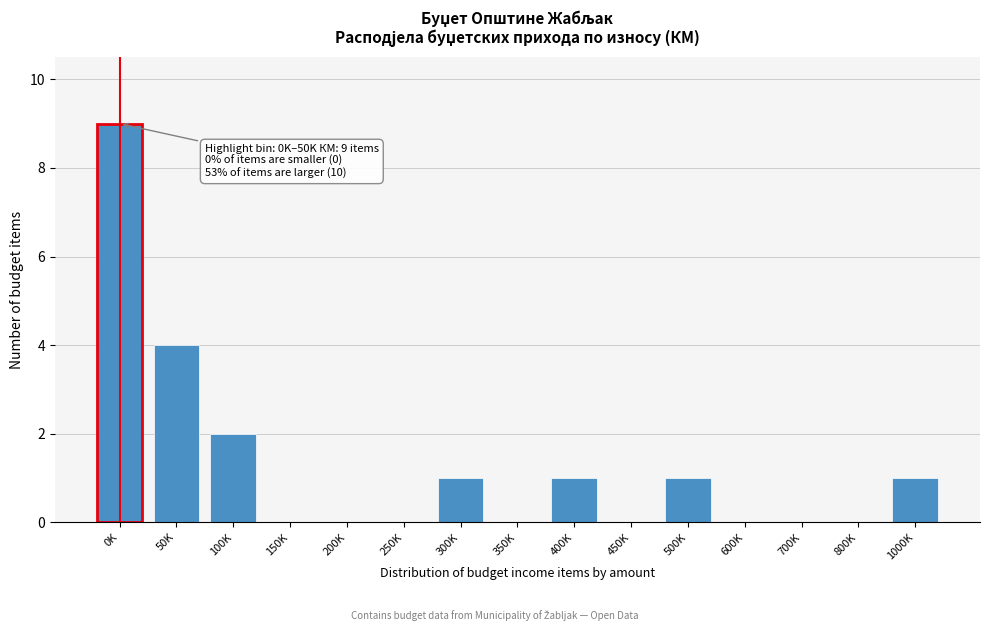

Reading left to right, what are all the values shown in this chart?

0K=9	50K=4	100K=2	150K=0	200K=0	250K=0	300K=1	350K=0	400K=1	450K=0	500K=1	600K=0	700K=0	800K=0	1000K=1